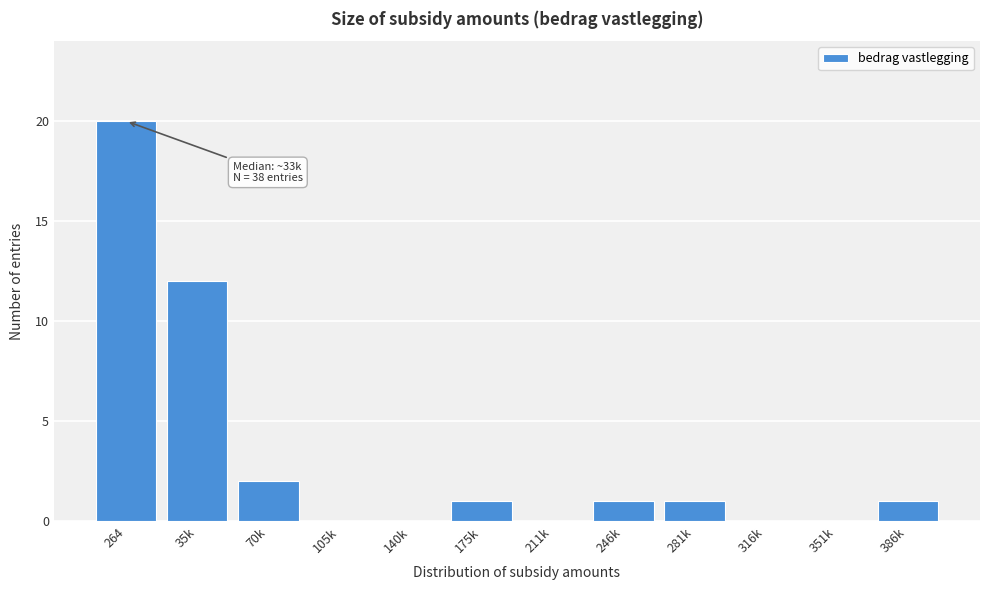

Reading left to right, list all the values displayed in this chart.

264=20	35k=12	70k=2	105k=0	140k=0	175k=1	211k=0	246k=1	281k=1	316k=0	351k=0	386k=1